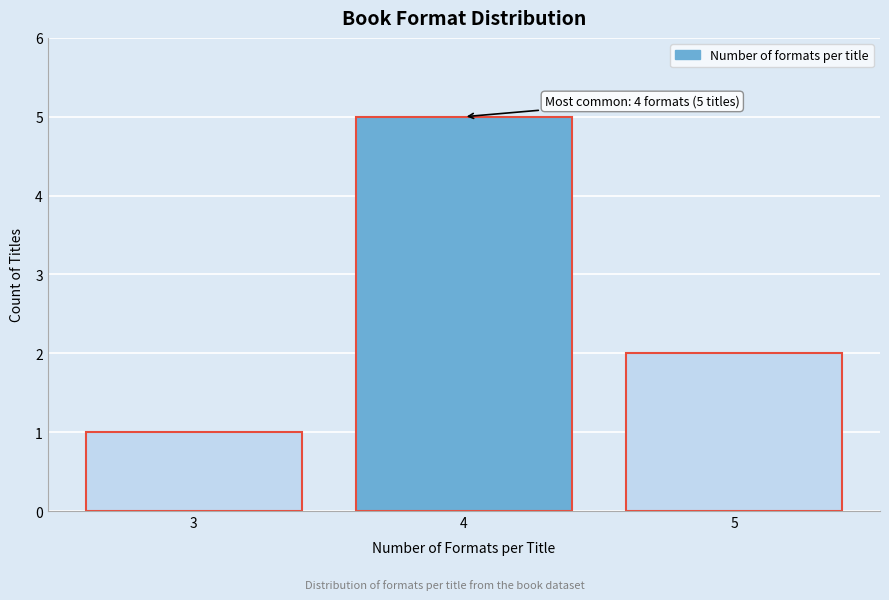

Reading right to left, what are all the values shown in this chart?

2	5	1